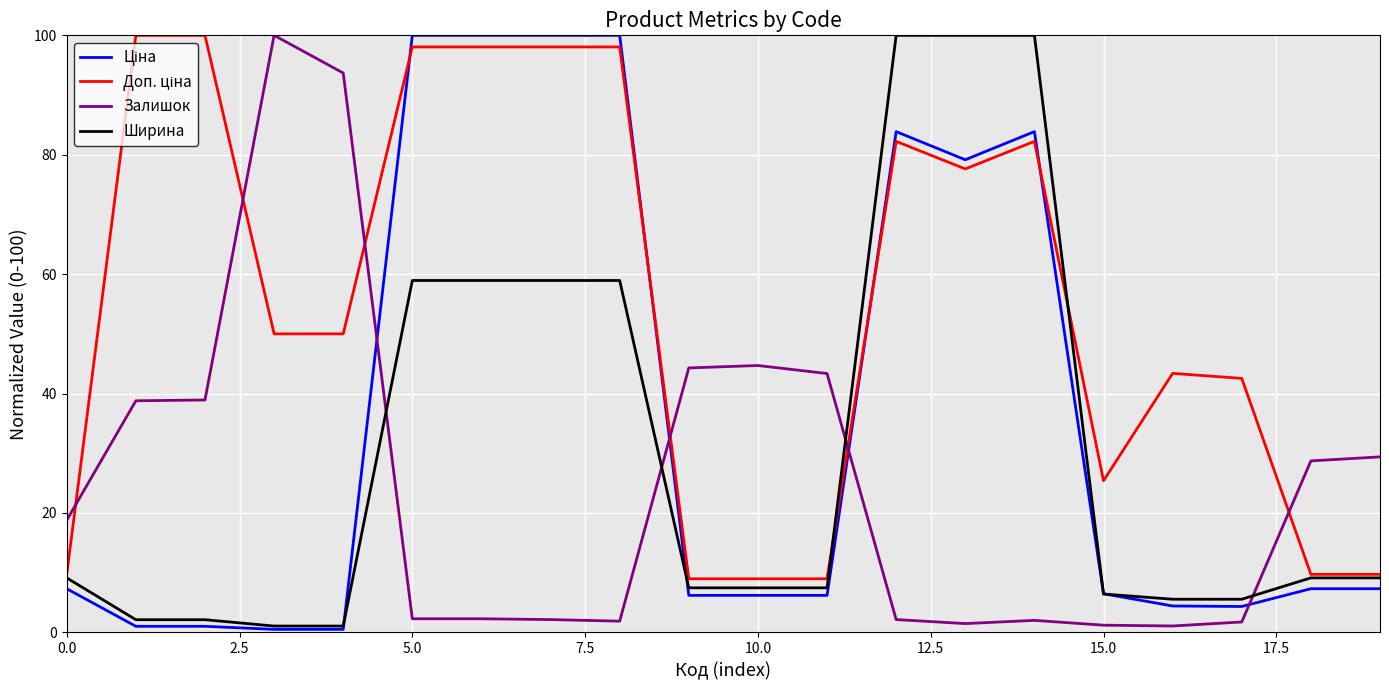

Where is the first local maximum for Ціна?

12